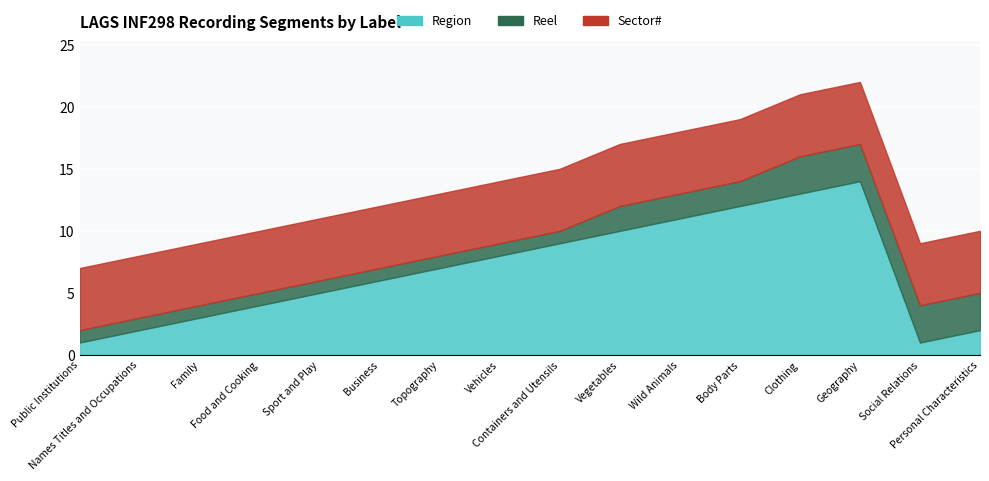

Reading left to right, what are all the values shown in this chart?

Region: 1	2	3	4	5	6	7	8	9	10	11	12	13	14	1	2
Reel: 1	1	1	1	1	1	1	1	1	2	2	2	3	3	3	3
Sector#: 5	5	5	5	5	5	5	5	5	5	5	5	5	5	5	5